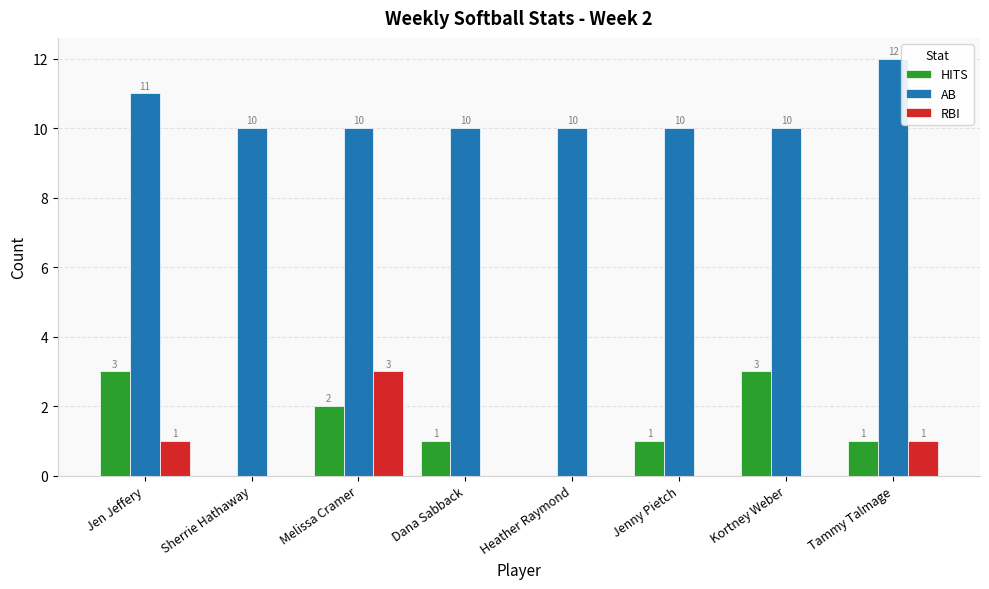

What is the highest value of the AB series?

12